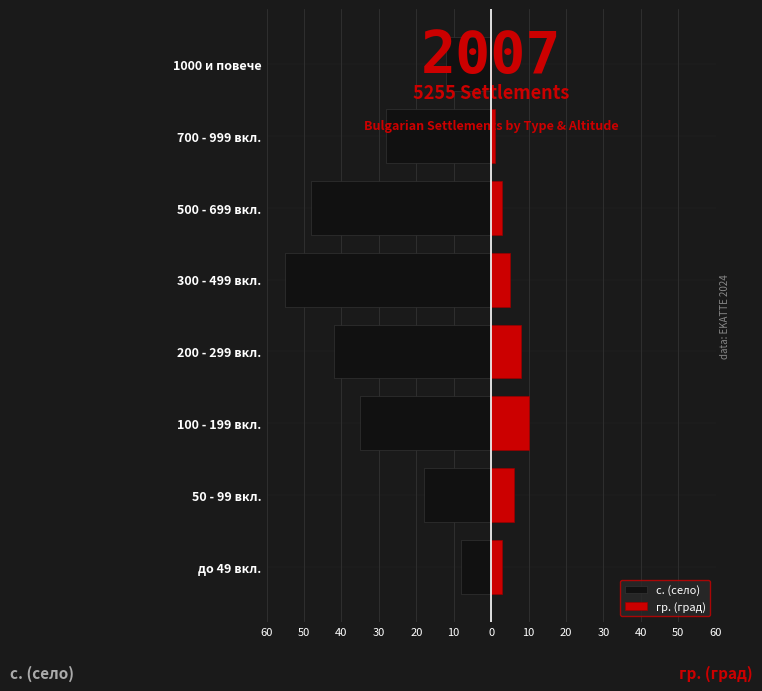

Rank the series at 100 - 199 вкл. from highest to lowest value.

гр. (град), с. (село)